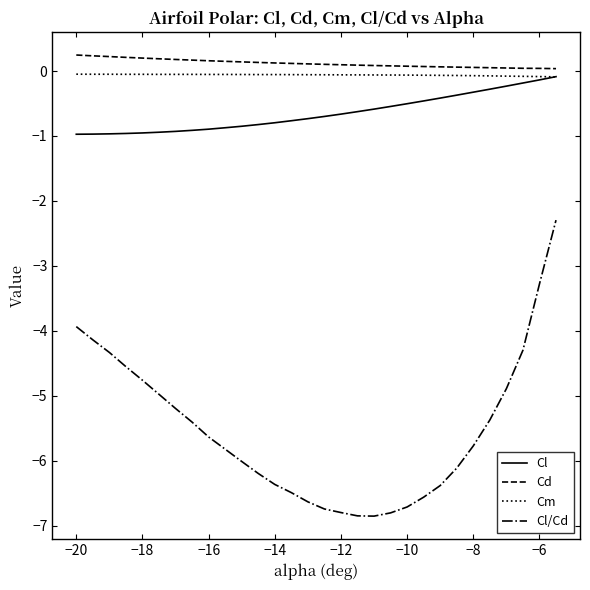

True or false: Cl/Cd and Cm intersect in this chart.

False